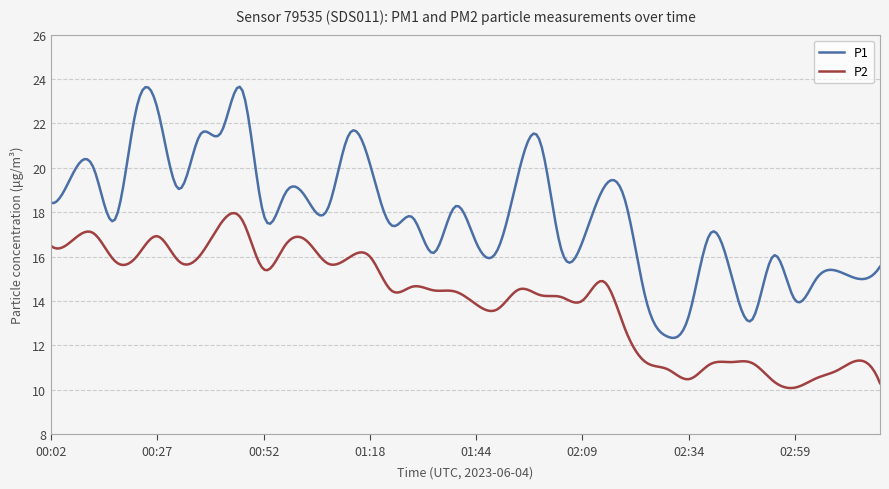

True or false: P2 and P1 intersect in this chart.

False